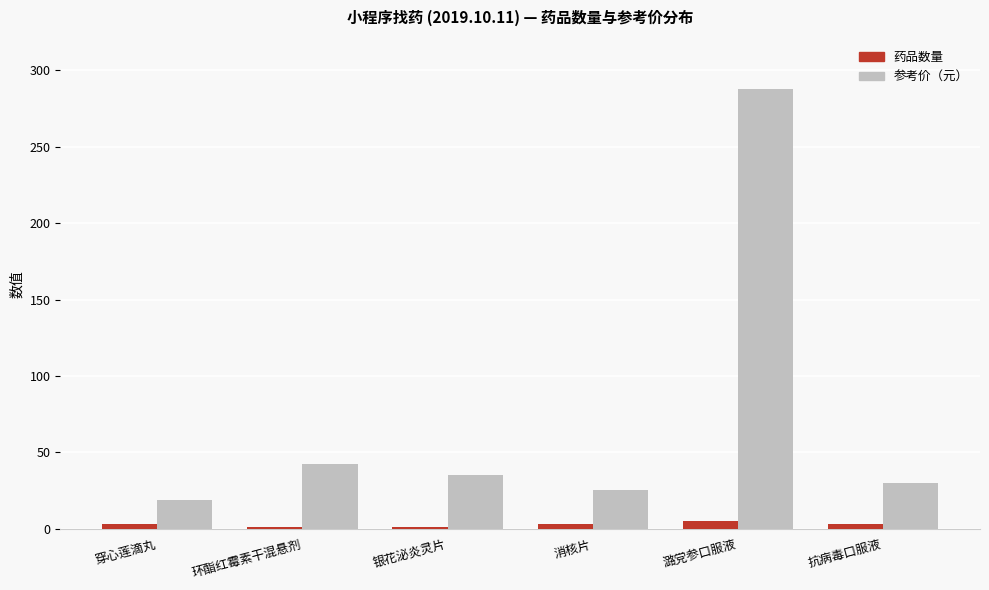

What is the total value across all series at 穿心莲滴丸?

22